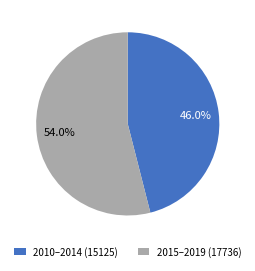

Between 2010–2014 (15125) and 2015–2019 (17736), which is larger?

2015–2019 (17736)